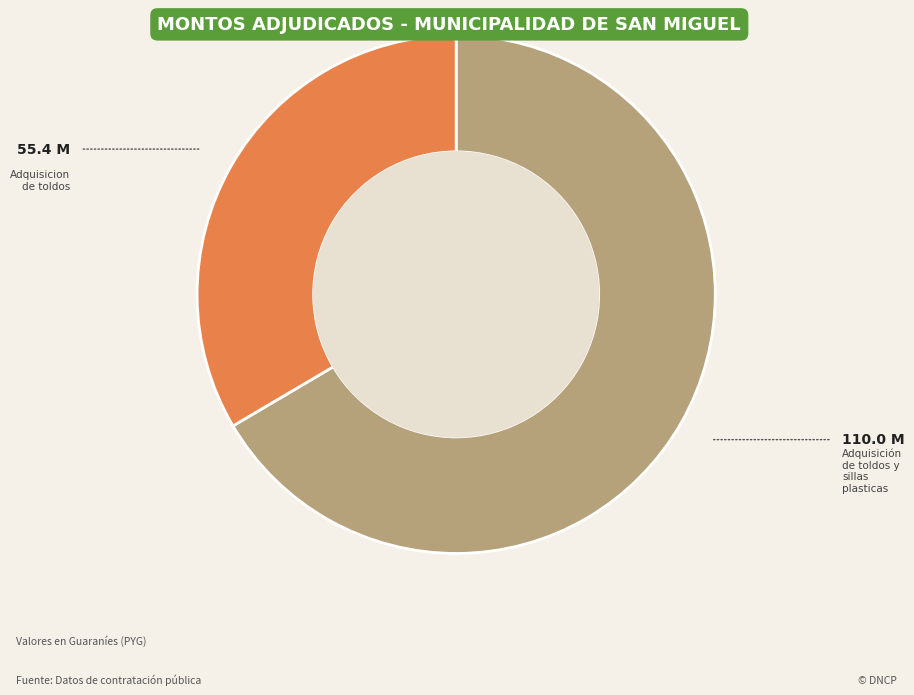

Does any single category account for the majority?

Yes